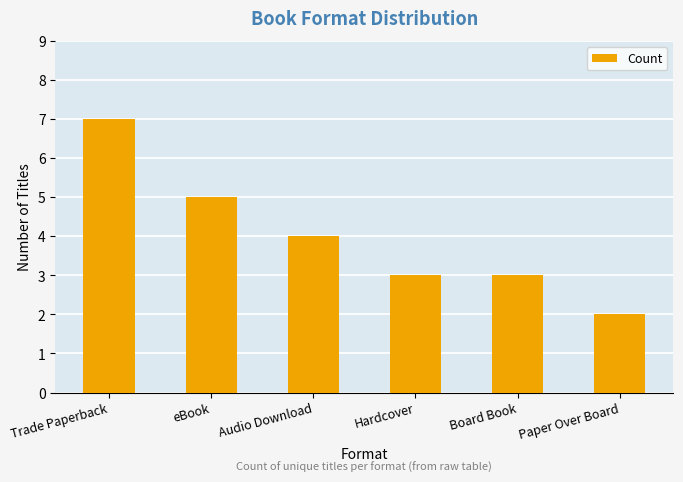

Is it true that the value at Paper Over Board is 1?

False